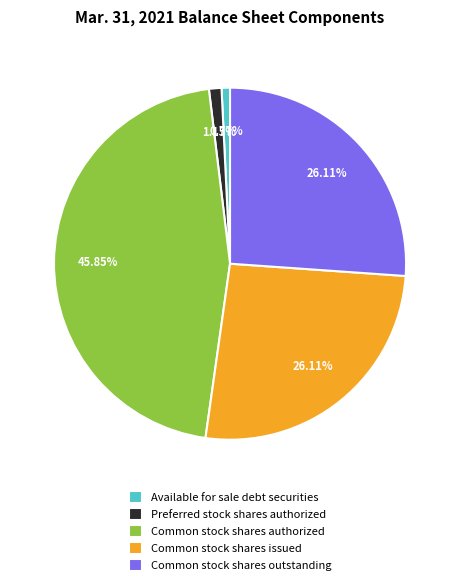

Which category has the biggest portion of the pie?

Common stock shares authorized